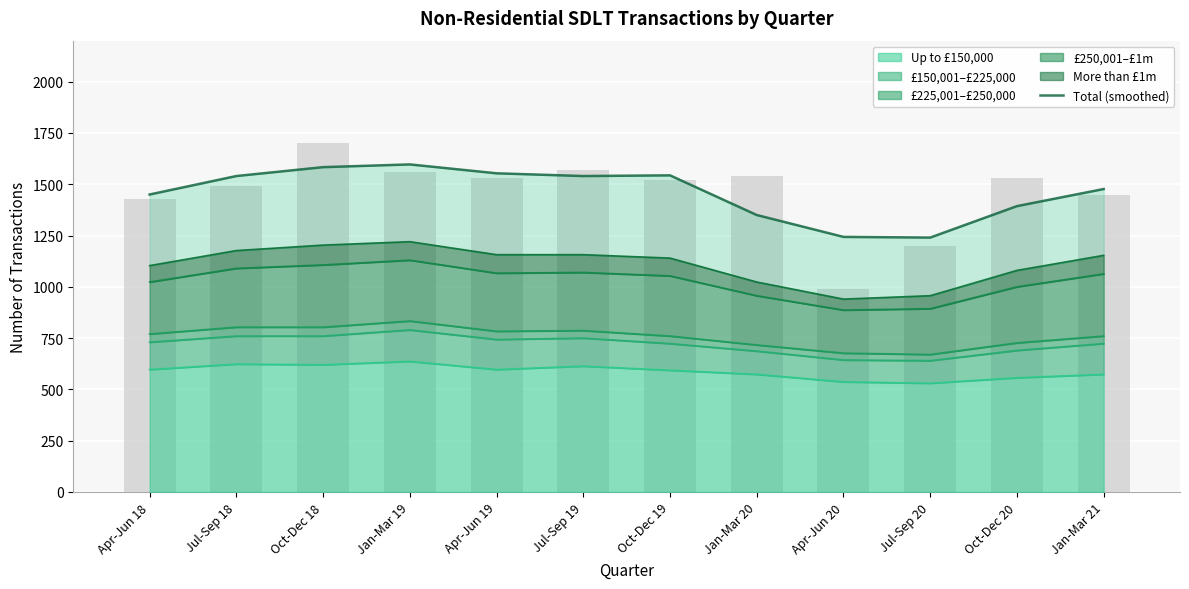

How many values are below 1540?

6